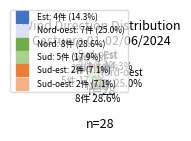

Is there a majority slice in this chart?

No